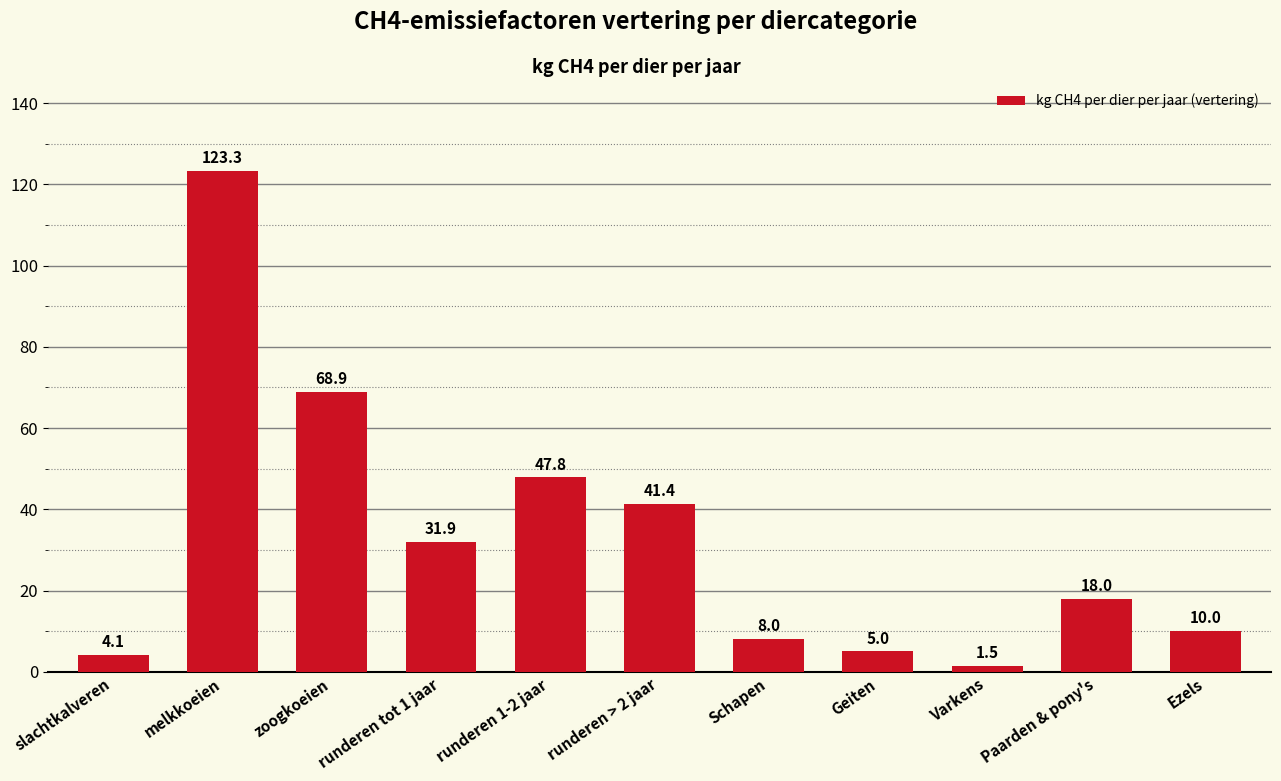

What position from the right is slachtkalveren?

11